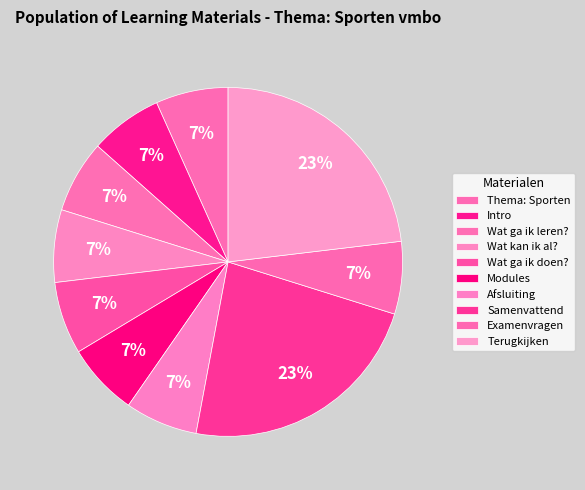

What is the smallest slice in the pie chart?

Thema: Sporten